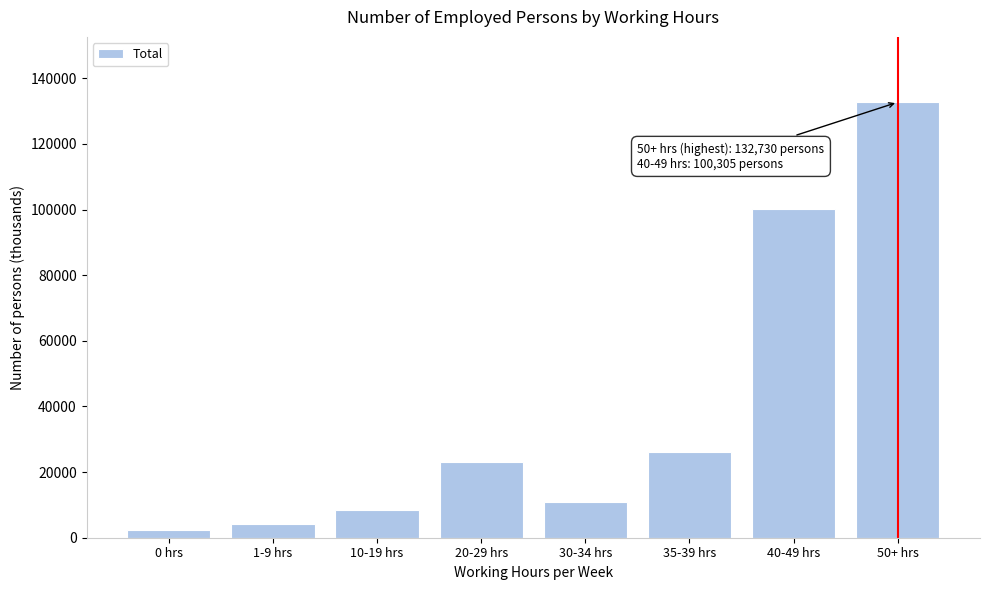

Reading left to right, what are all the values shown in this chart?

0 hrs=2435.4	1-9 hrs=4158.1	10-19 hrs=8443.1	20-29 hrs=22940.2	30-34 hrs=11037.2	35-39 hrs=26100.0	40-49 hrs=100304.7	50+ hrs=132730.0